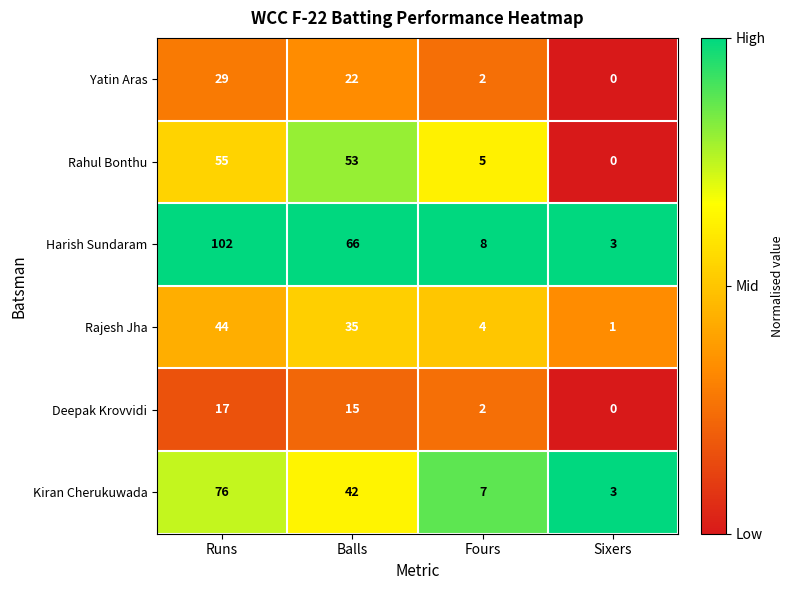

Which series changed the most between Runs and Balls?

Harish Sundaram